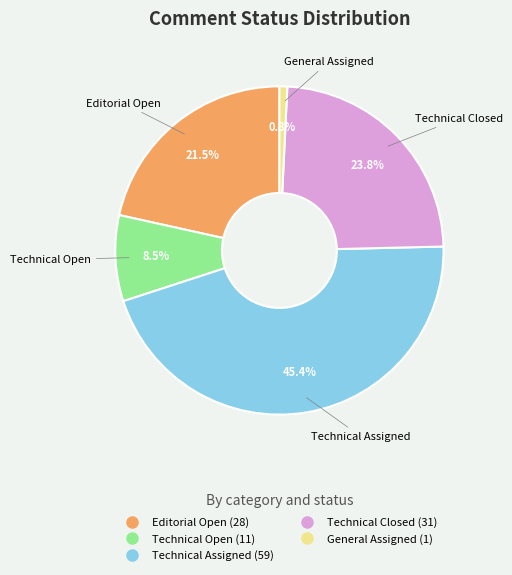

Does any single category account for the majority?

No